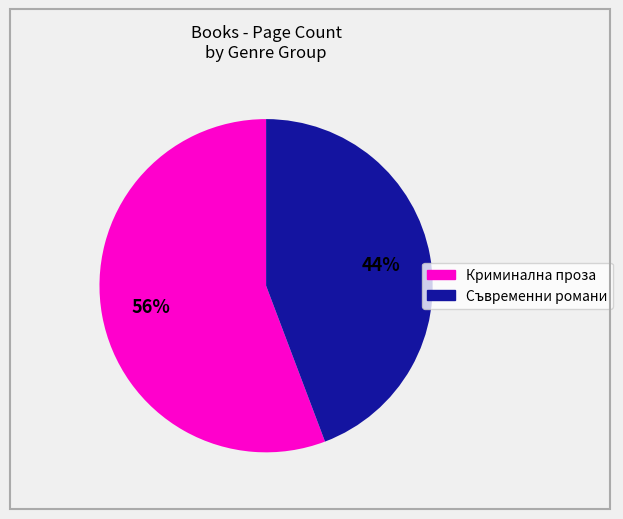

To the nearest percent, what is the average slice percentage?

50%